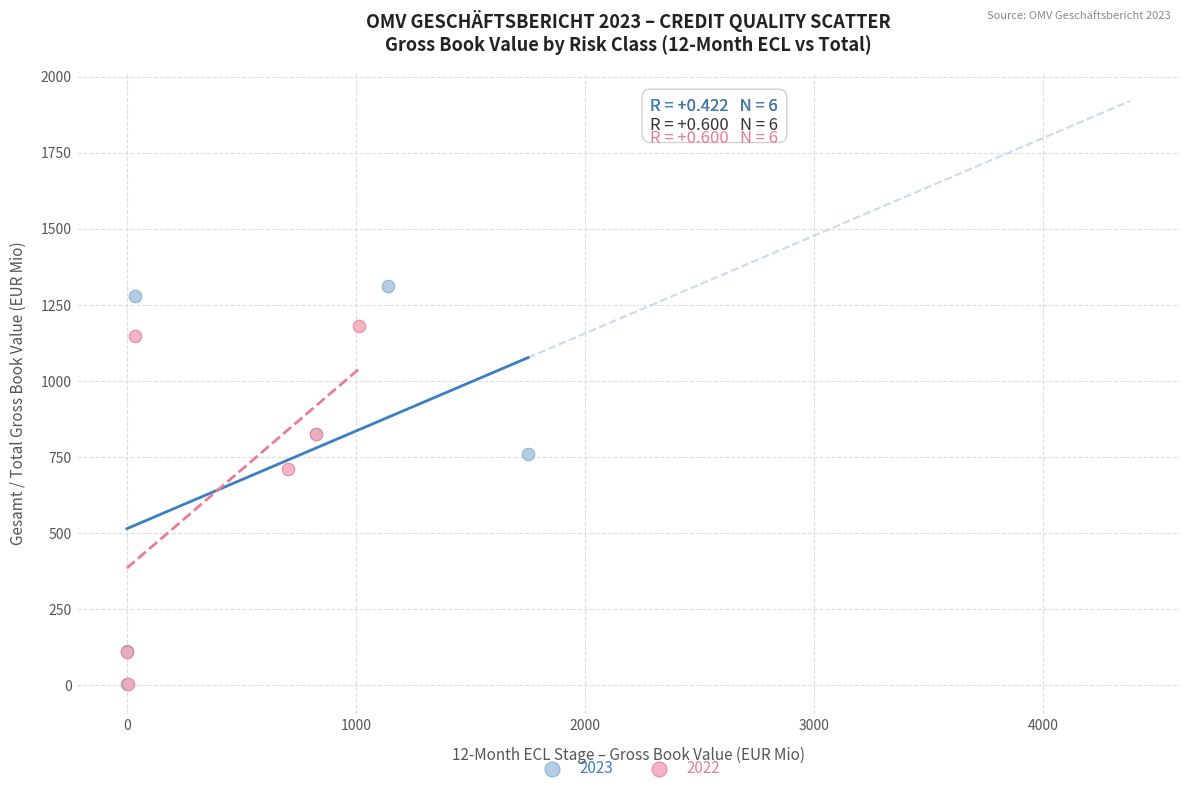

What are all the series names shown in the legend?

2023, 2022